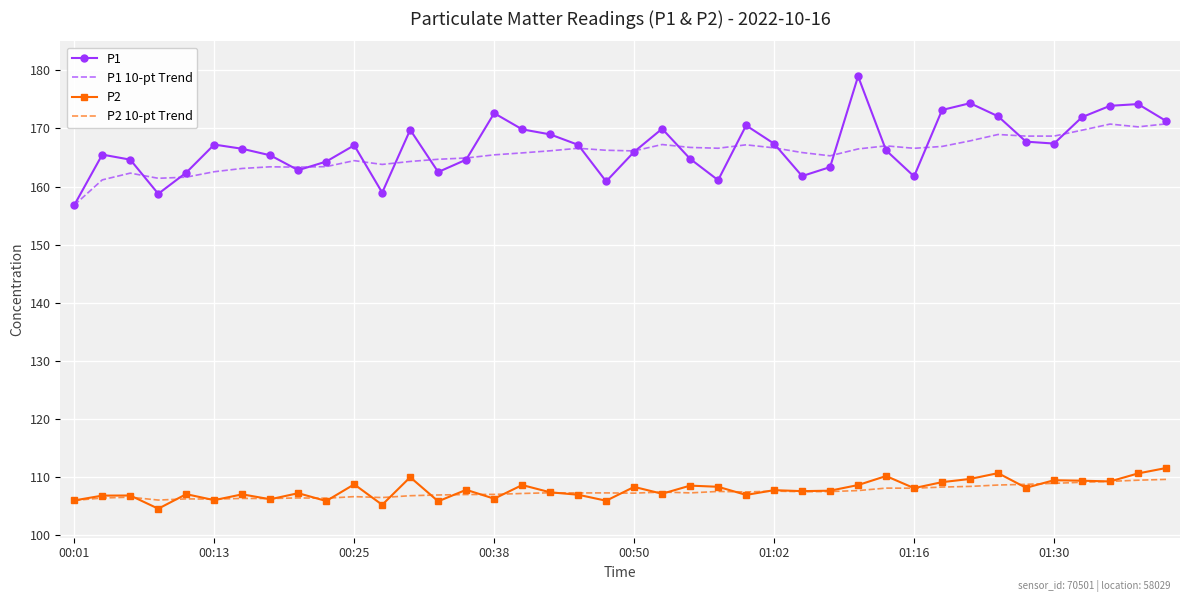

What is the maximum value for P1?

179.0